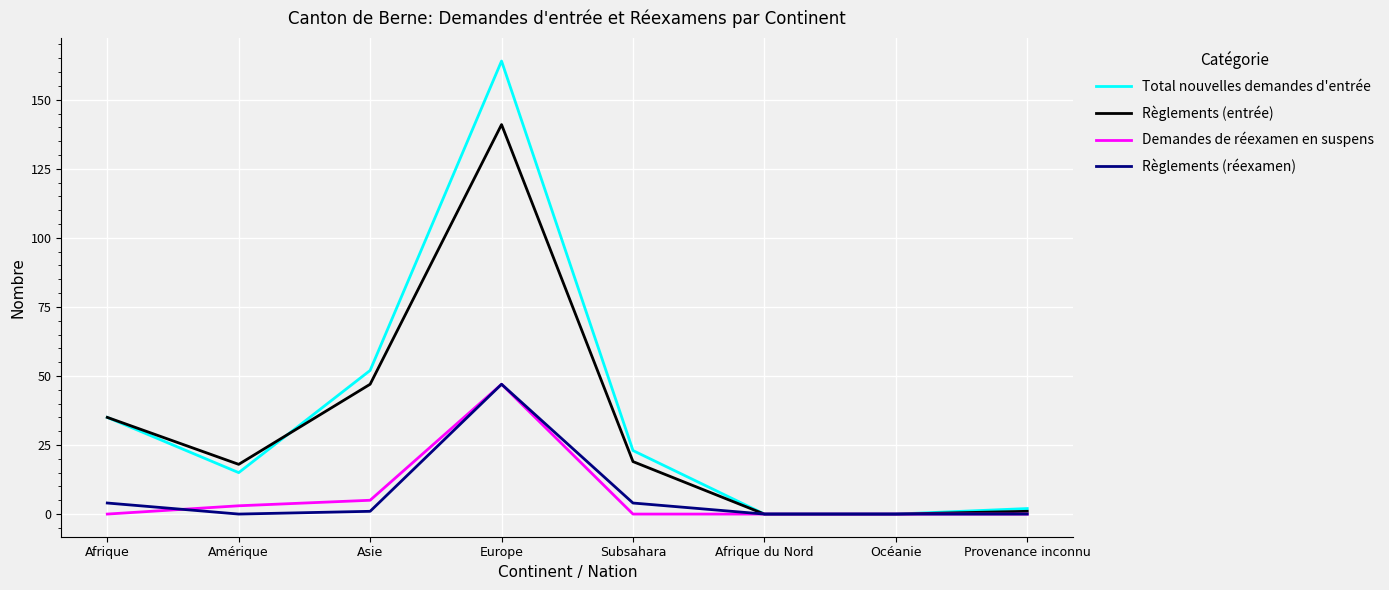

At how many categories does at least one series exceed 71?

1